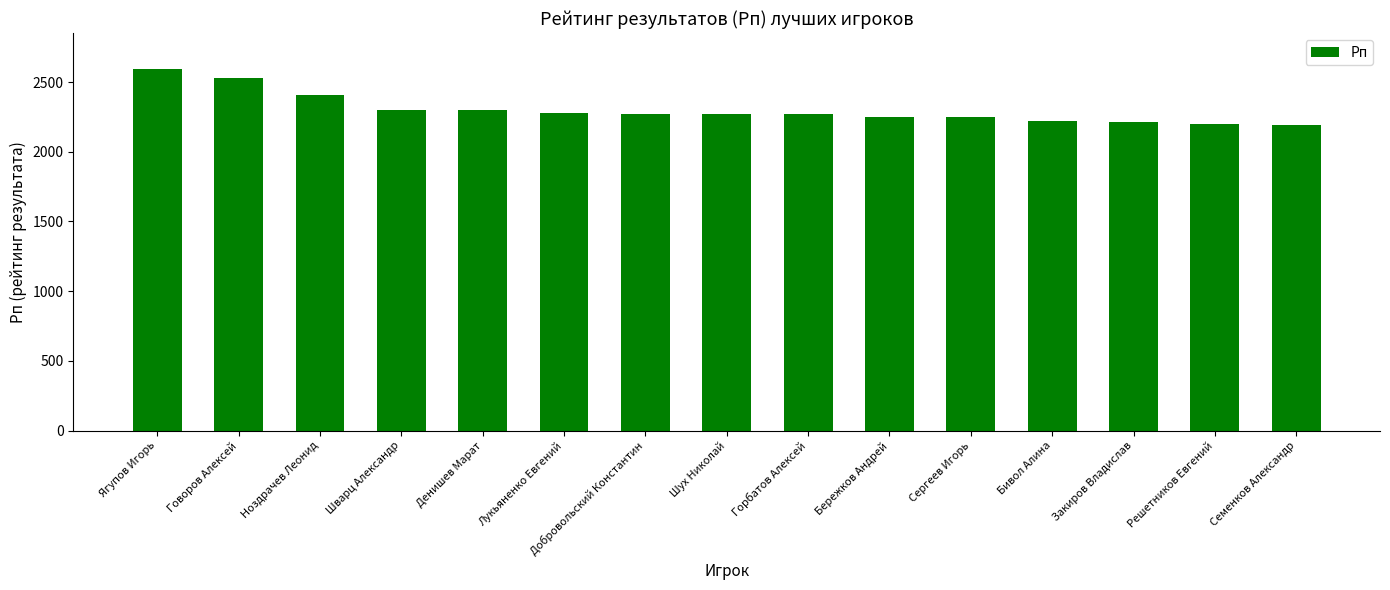

The chart shows a value of 2404 at Ноздрачев Леонид. True or false?

True